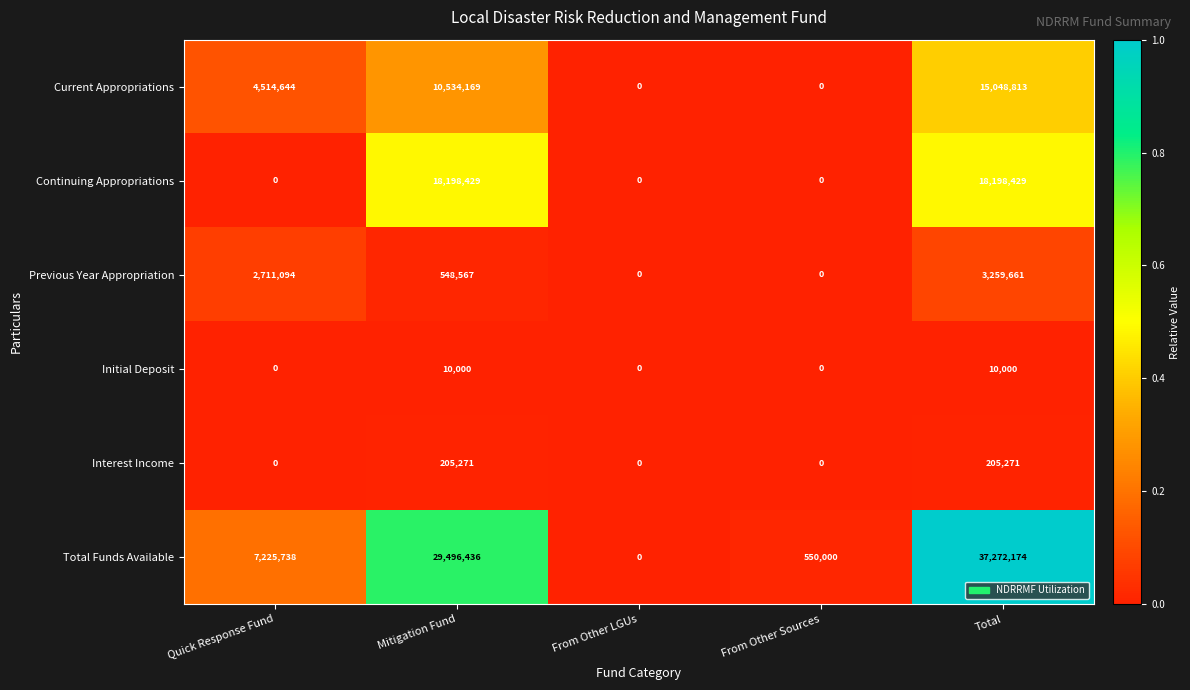

Reading left to right, extract all data points from this chart.

Current Appropriations: 4514644	10534169	0	0	15048813
Continuing Appropriations: 0	18198429	0	0	18198429
Previous Year Appropriation: 2711094	548567	0	0	3259661
Initial Deposit: 0	10000	0	0	10000
Interest Income: 0	205271	0	0	205271
Total Funds Available: 7225738	29496436	0	550000	37272174